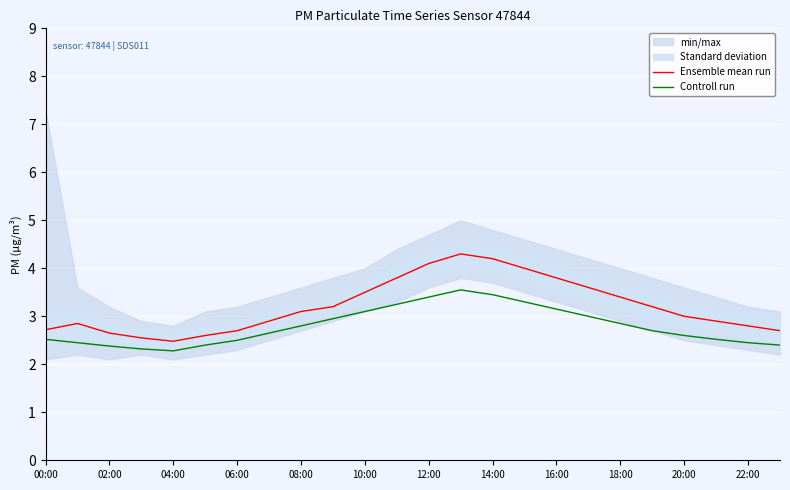

What is the value of the Ensemble mean run point at the 8th from the left?

2.9